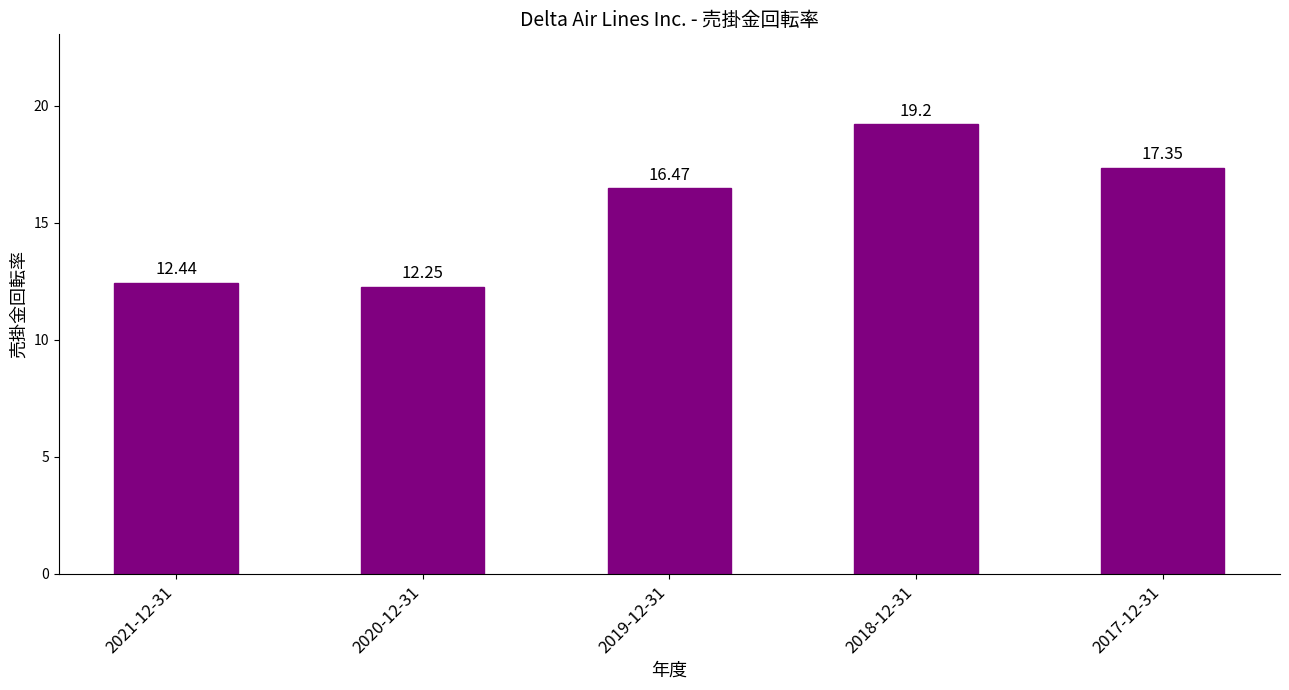

Count the number of data series in this chart.

1